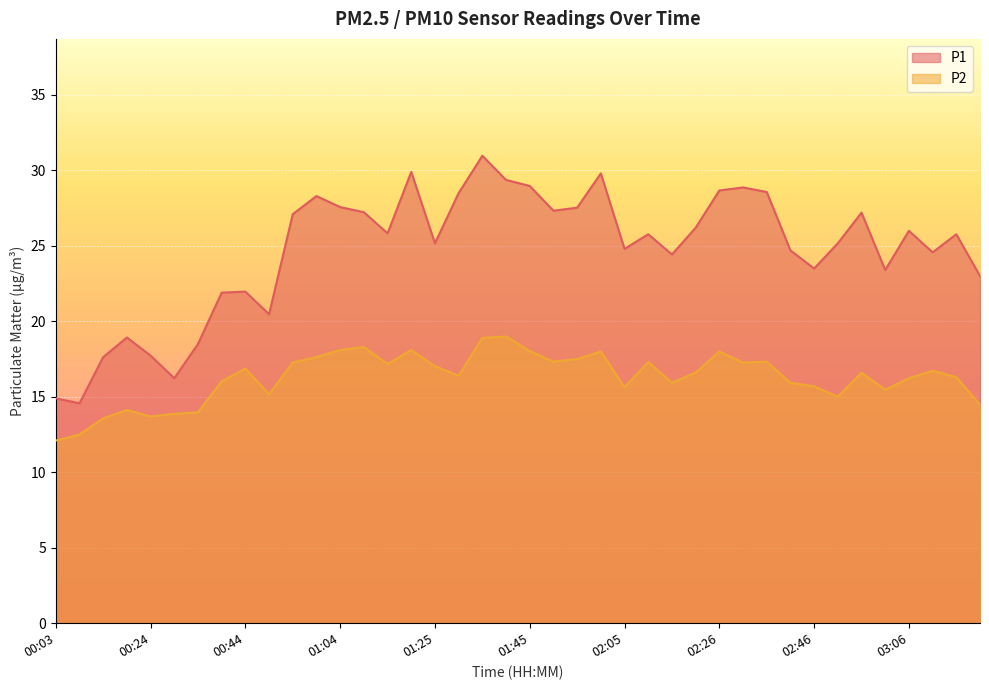

How many values in the P2 series exceed 16?

25